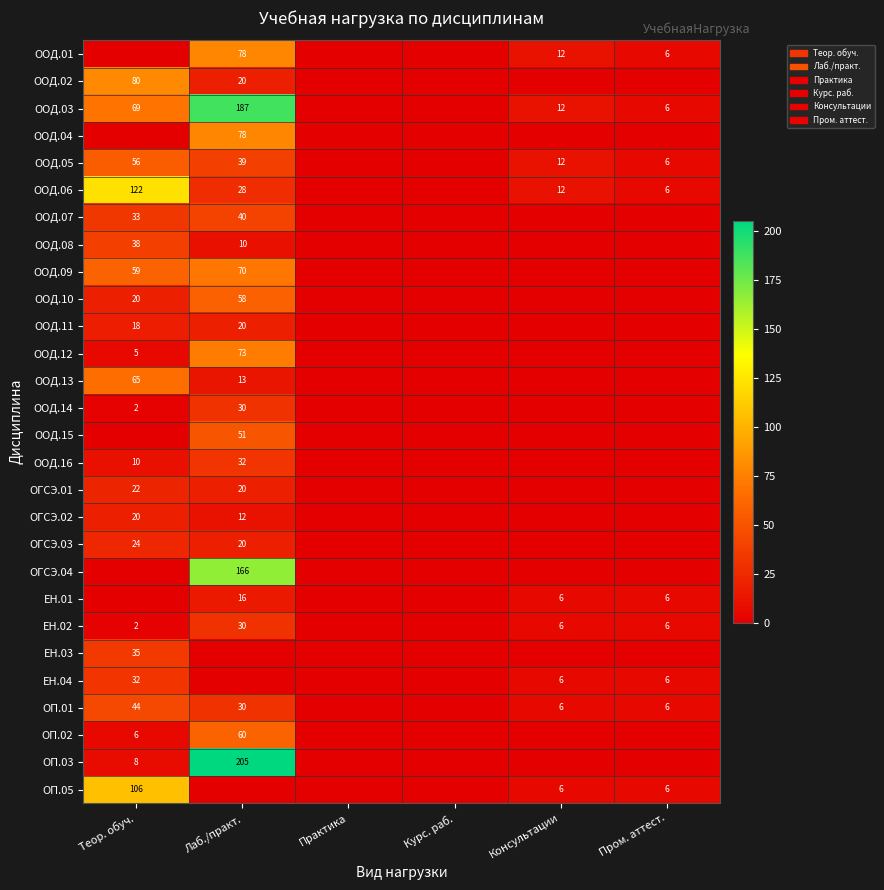

Is it true that ООД.08 equals 22 at Теор. обуч.?

False